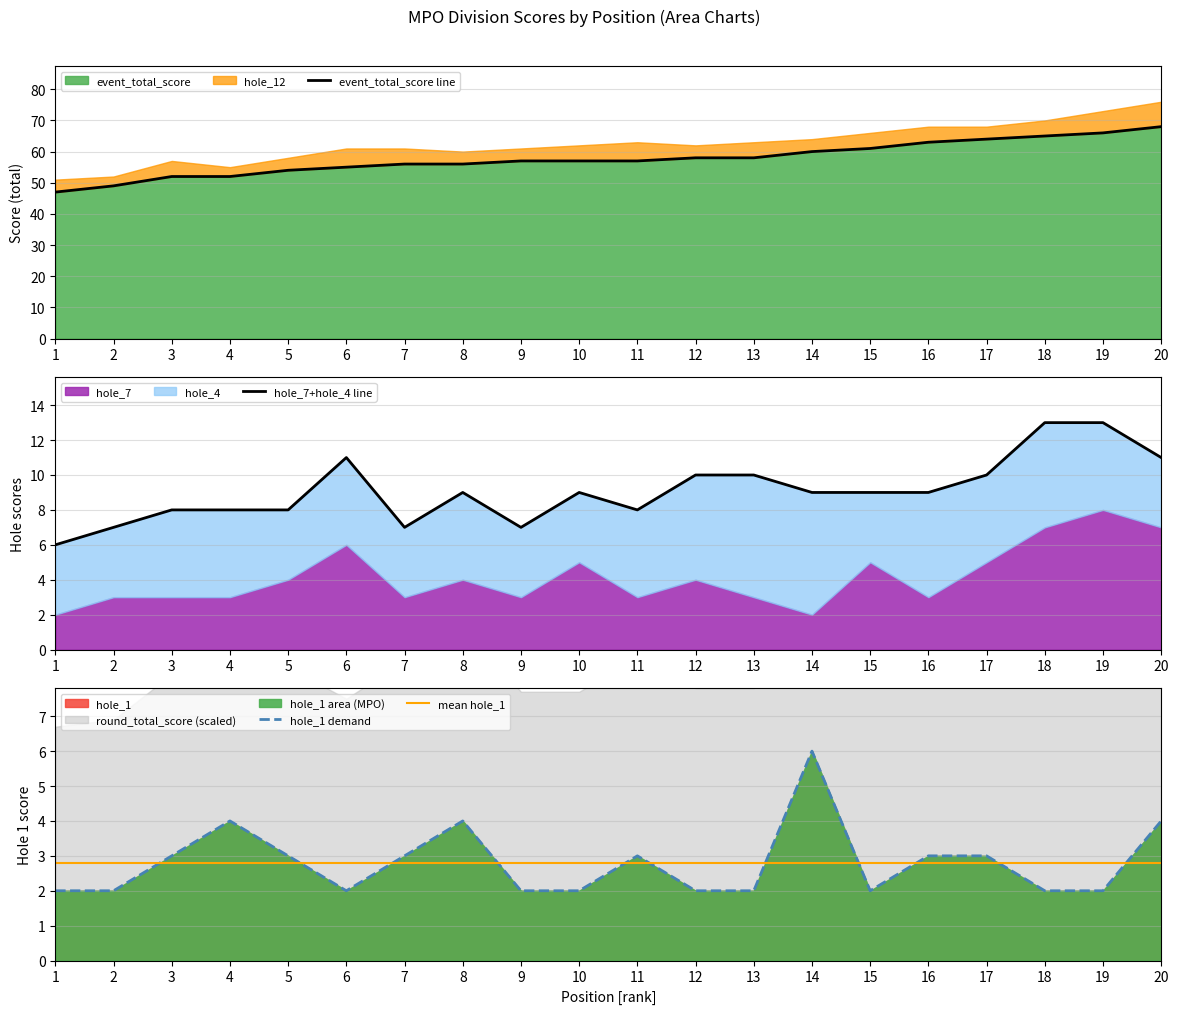

The mean hole_1 series shows 2.8 at 8. True or false?

True